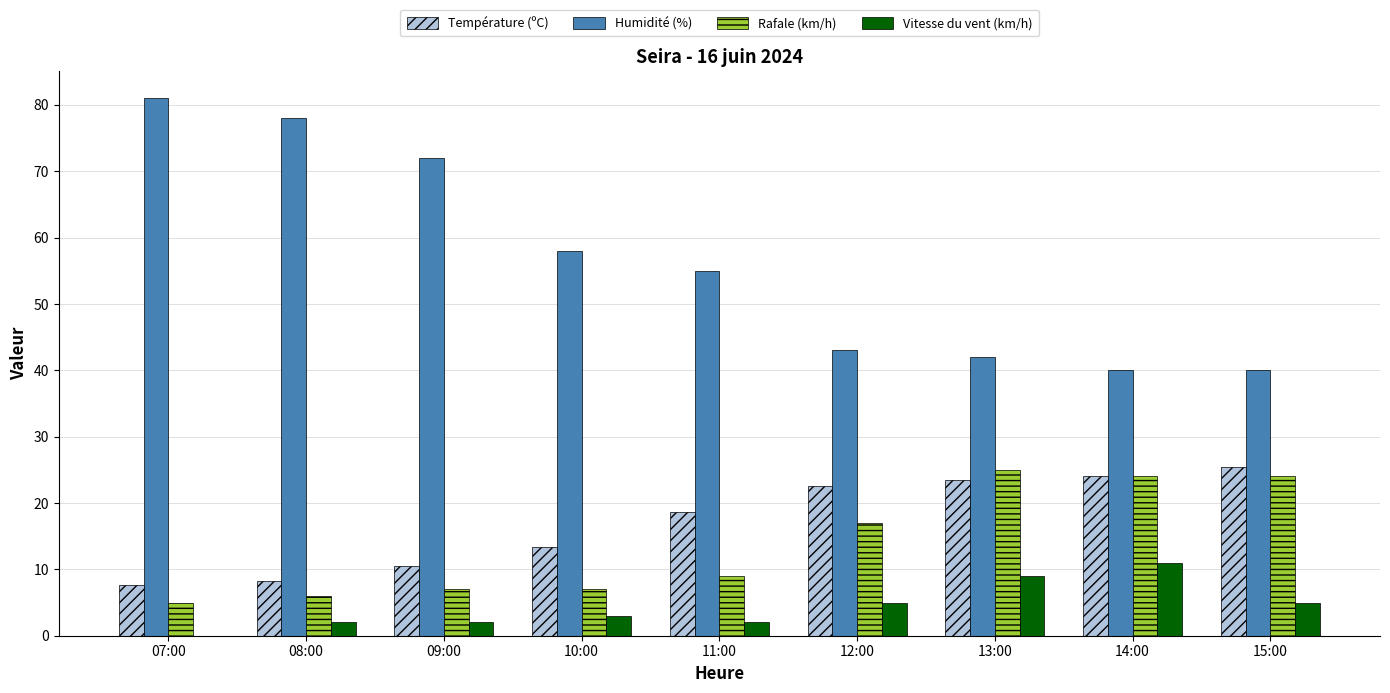

Is it true that Humidité (%) equals 58.0 at 10:00?

True